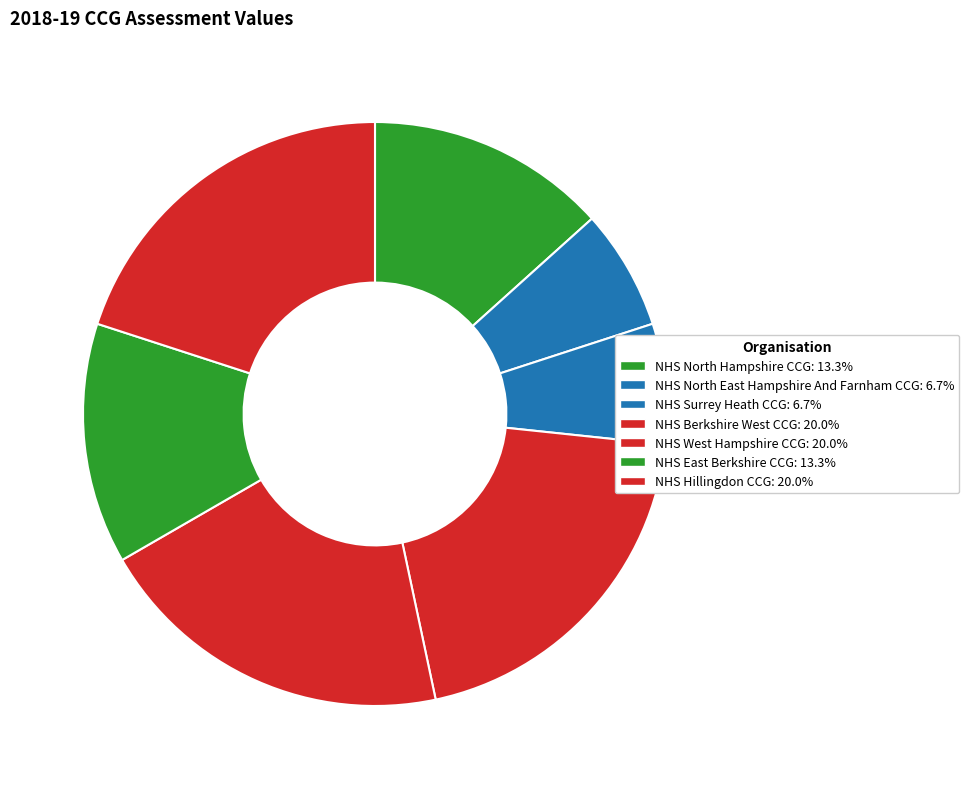

Approximately how many times larger is the value at NHS Berkshire West CCG compared to NHS Surrey Heath CCG?

3.0